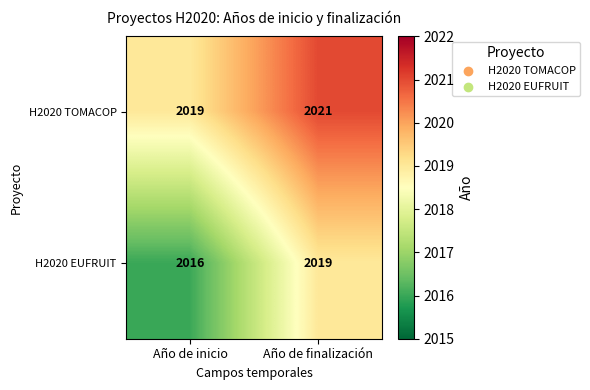

Count the number of data series in this chart.

2